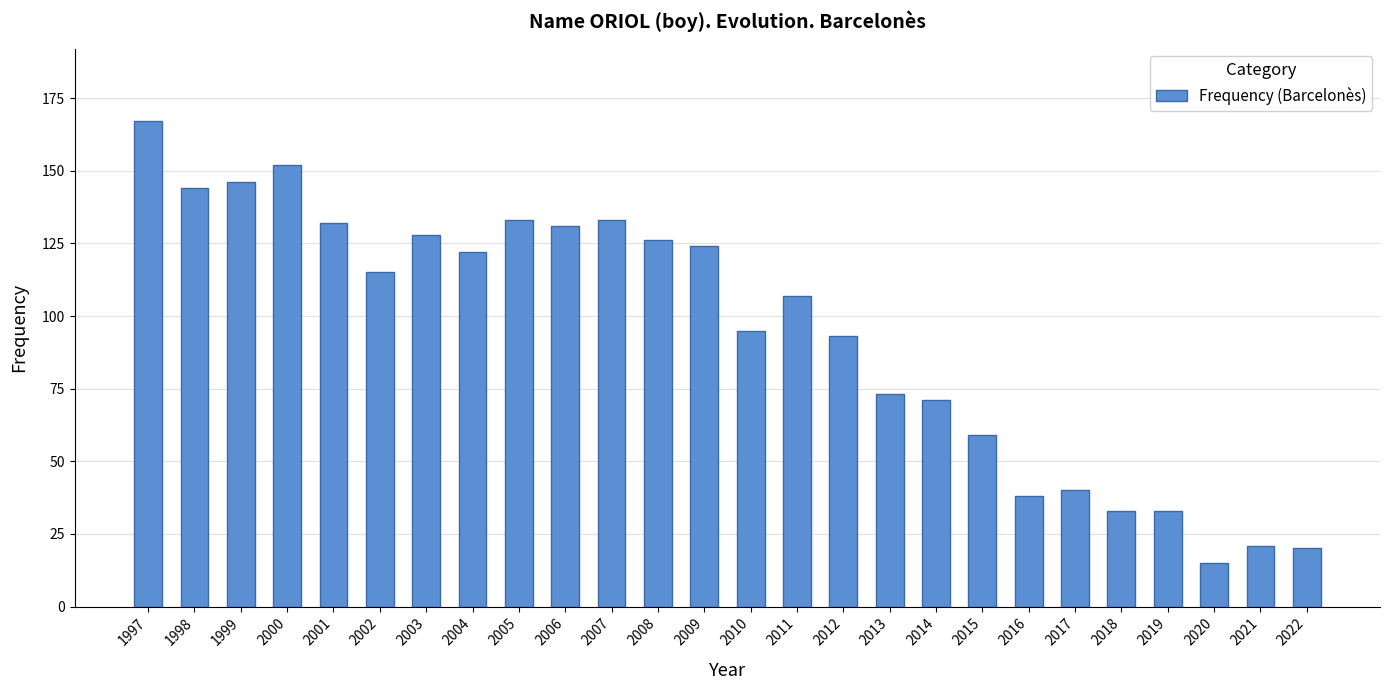

What is the value of the 9th bar from the left?

133